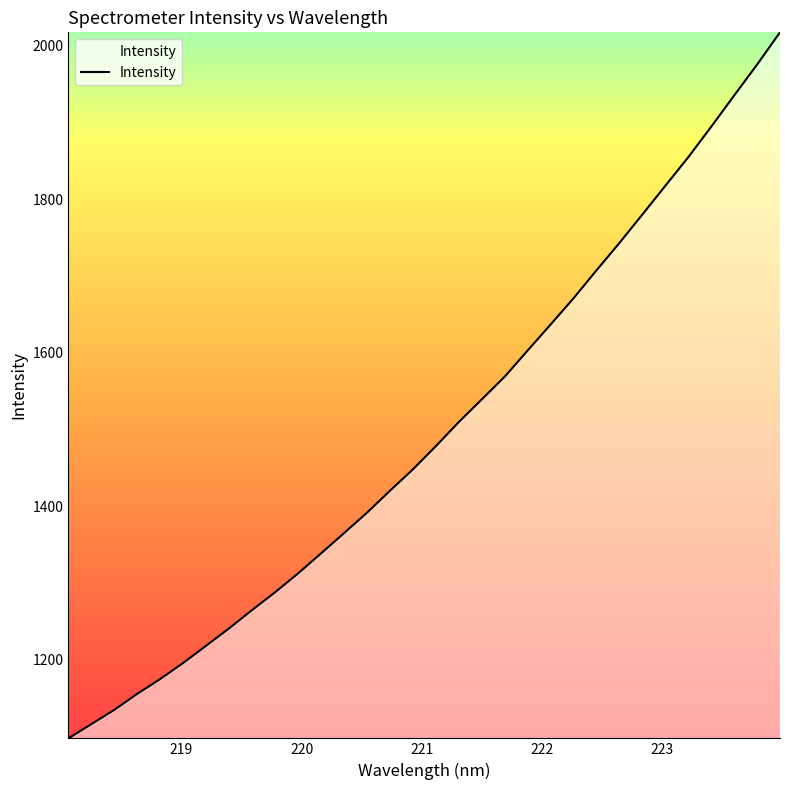

What is the minimum value shown in the chart?

1097.6